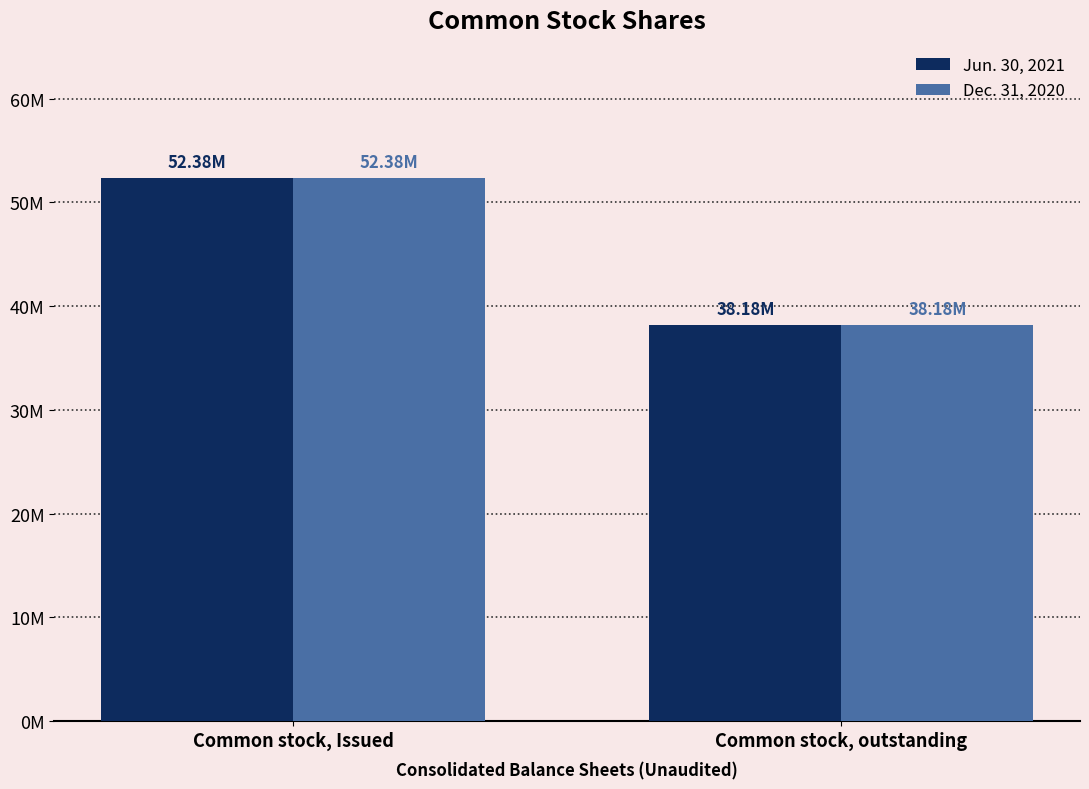

Reading right to left, what are all the values shown in this chart?

Jun. 30, 2021: Common stock, outstanding=38183273	Common stock, Issued=52375344
Dec. 31, 2020: Common stock, outstanding=38183273	Common stock, Issued=52375344